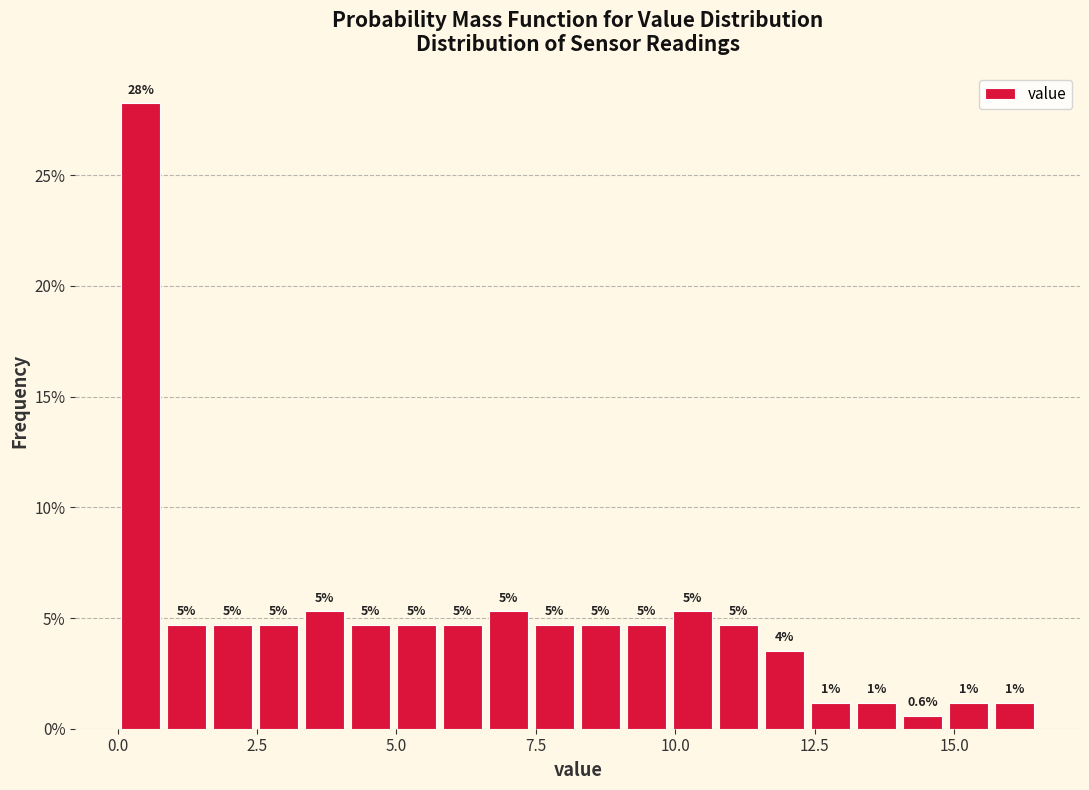

Around what value on the x-axis is the tallest bar? Give the approximate position of its centre, as read against the axis.

0.5